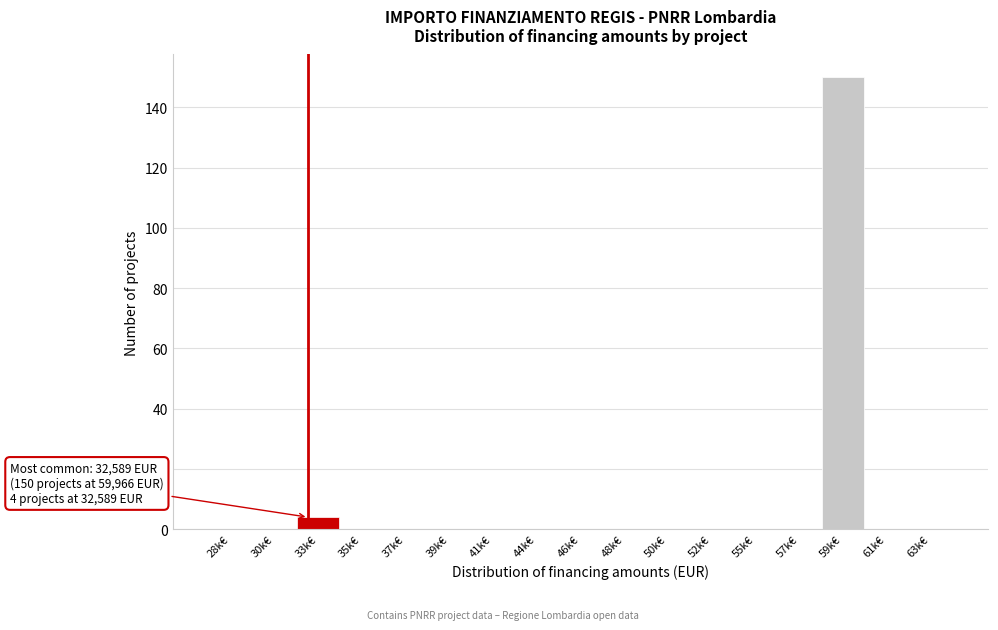

Reading left to right, list all the values displayed in this chart.

28k€=0	30k€=0	33k€=4	35k€=0	37k€=0	39k€=0	41k€=0	44k€=0	46k€=0	48k€=0	50k€=0	52k€=0	55k€=0	57k€=0	59k€=150	61k€=0	63k€=0